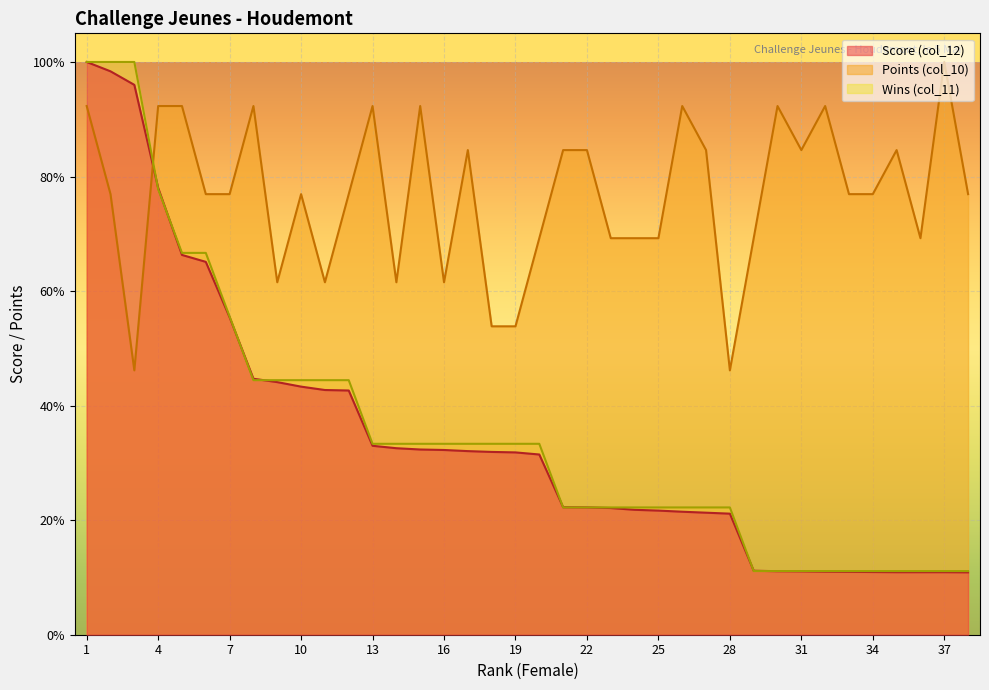

Which label corresponds to the smallest value in the chart?

38